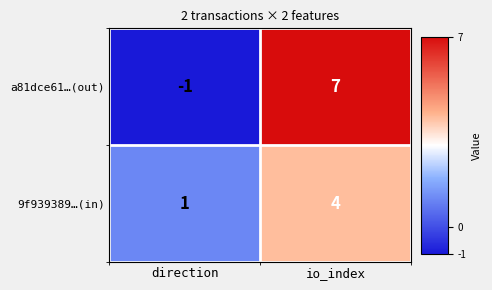

At which category is the sum across all series the highest?

io_index